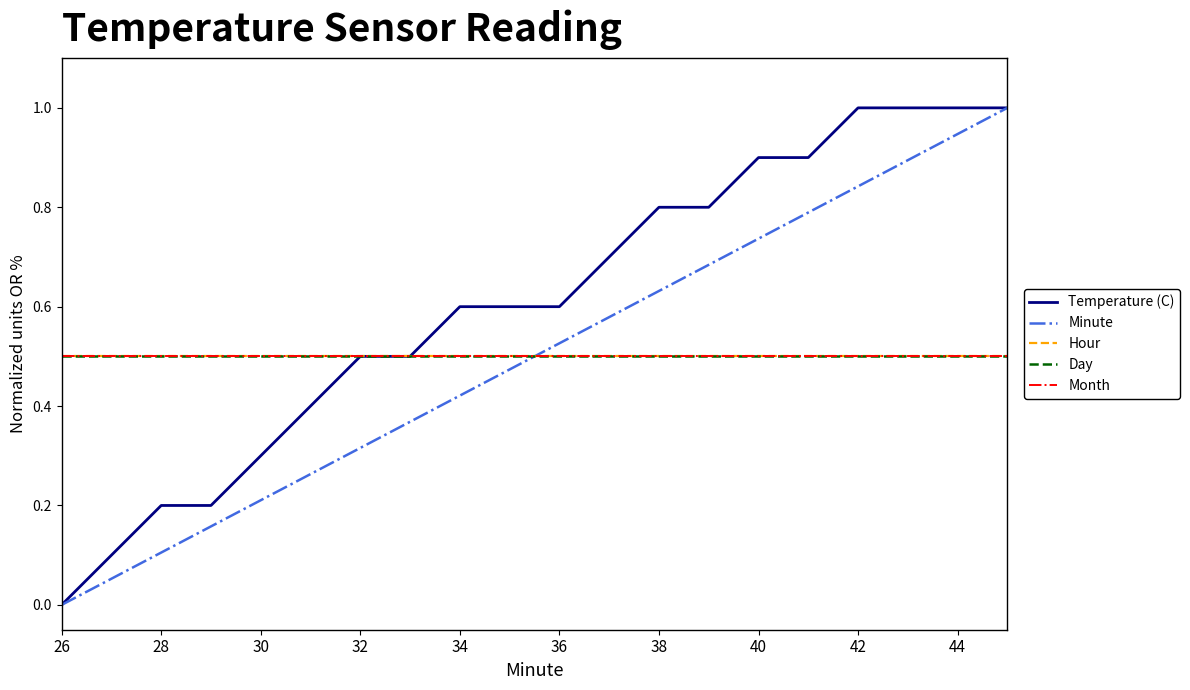

Is this an area chart (filled region under the line)?

No